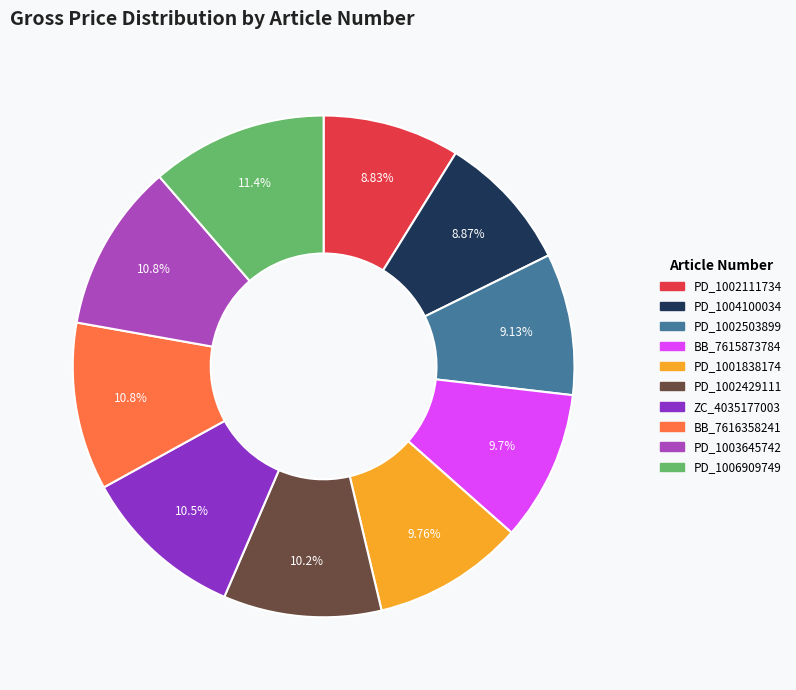

Which has a higher value, PD_1001838174 or PD_1002111734?

PD_1001838174